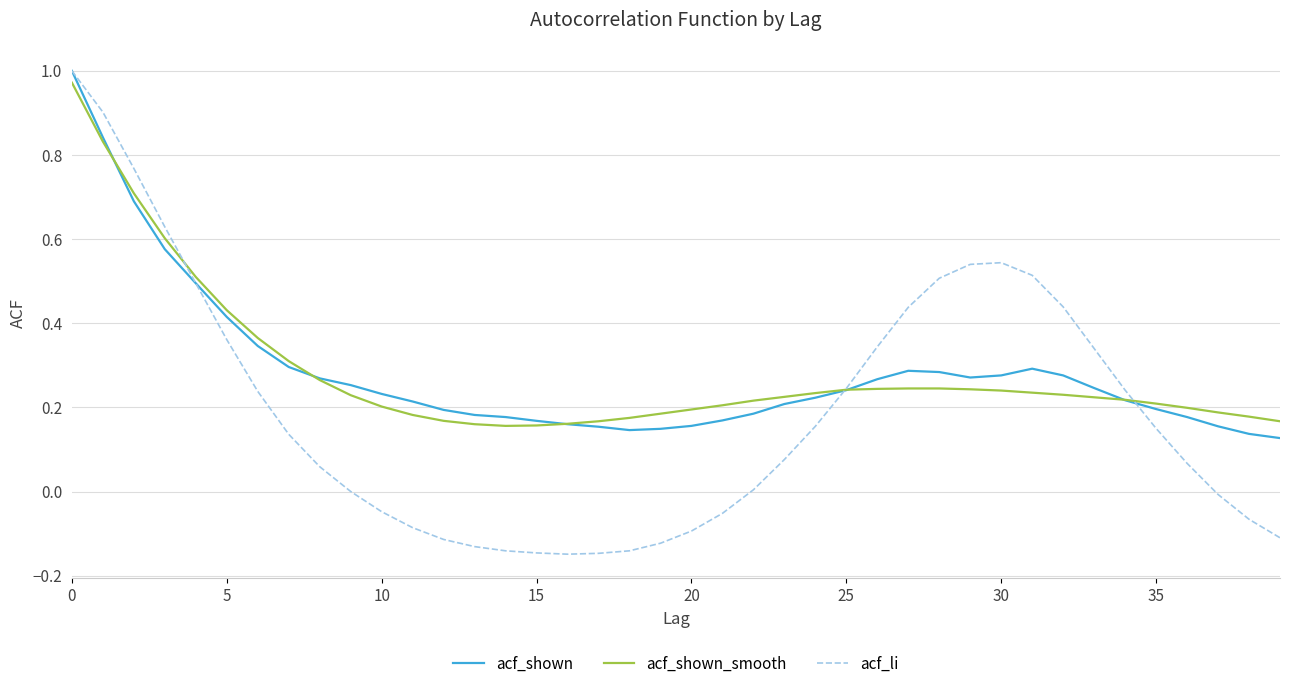

Which series has the widest spread of values?

acf_li